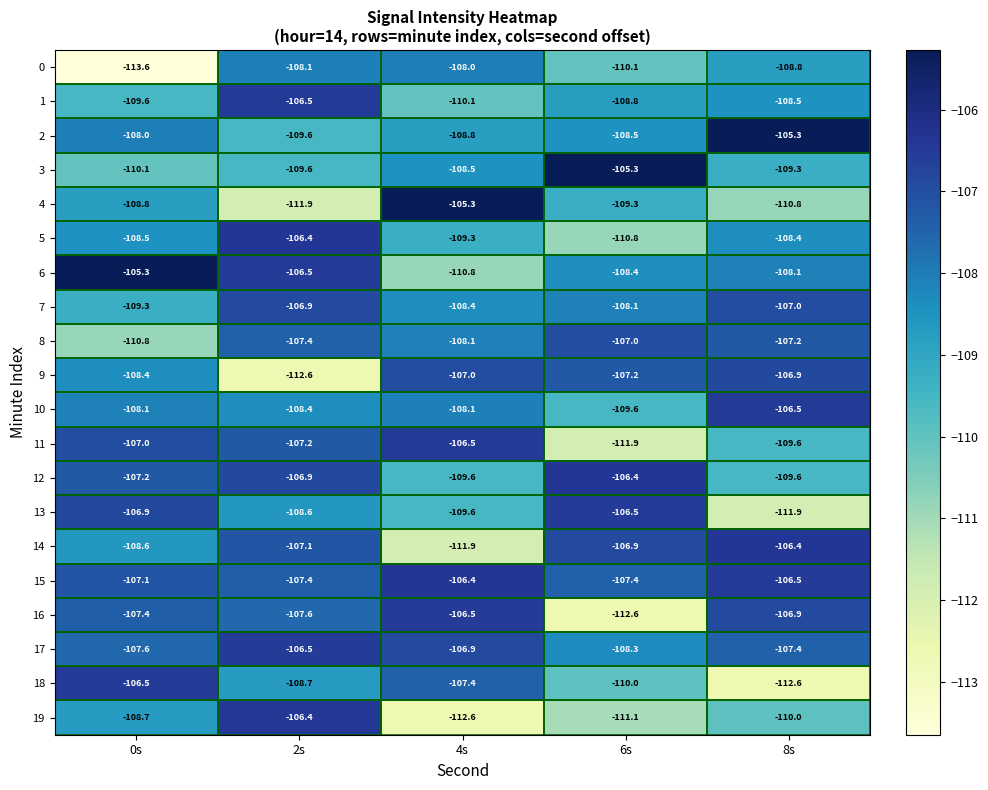

The 2 series shows -33.5 at 6s. True or false?

False